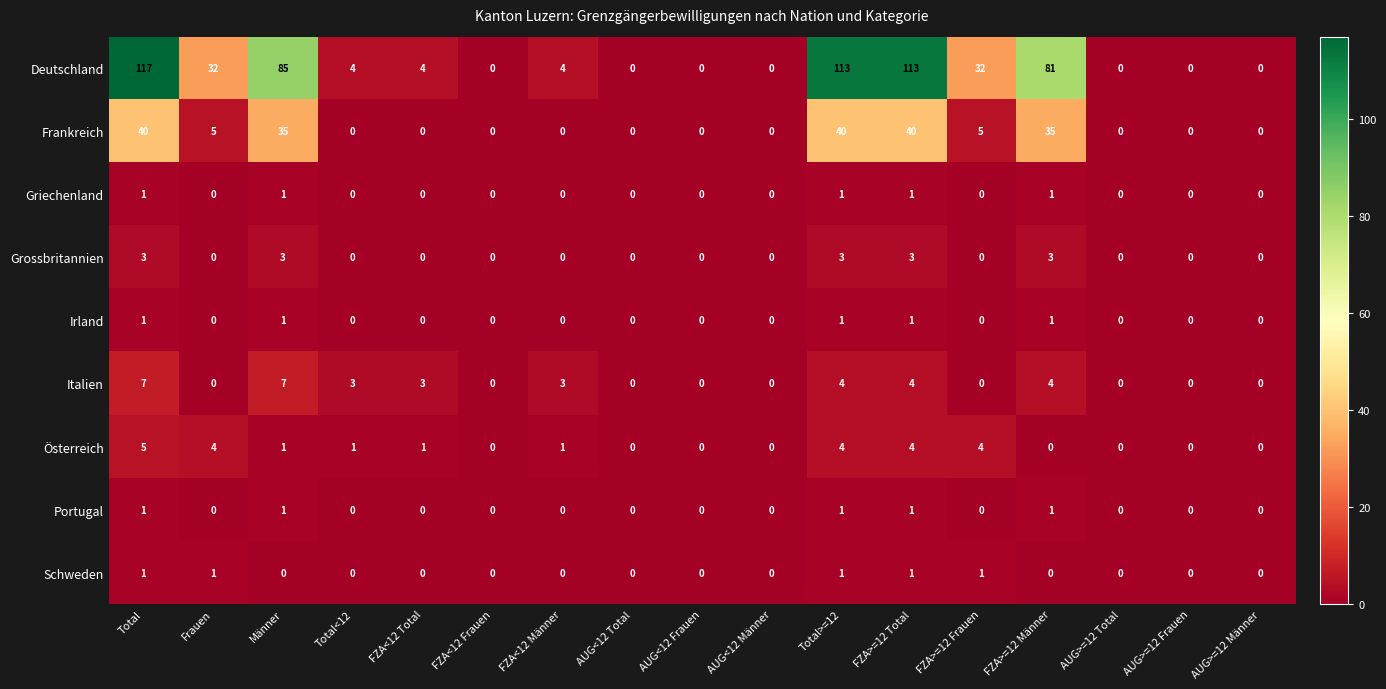

What is the spread (max minus min) of values at Total<12?

4